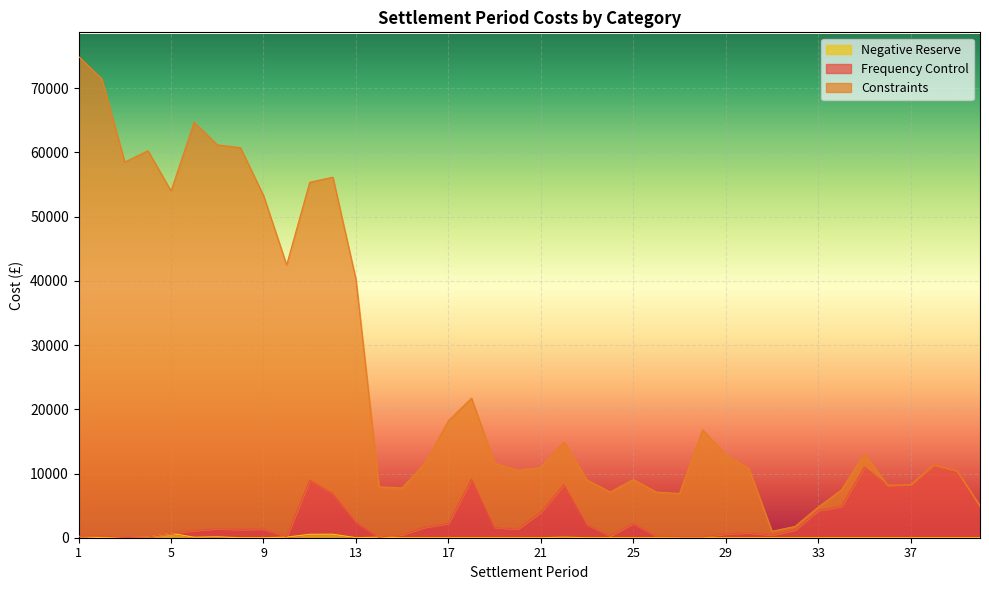

What is the maximum value for Constraints?

74965.9